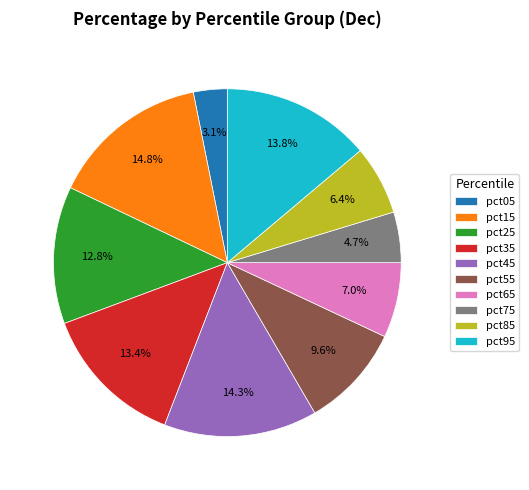

What portion of the pie excludes pct75?

95.3%